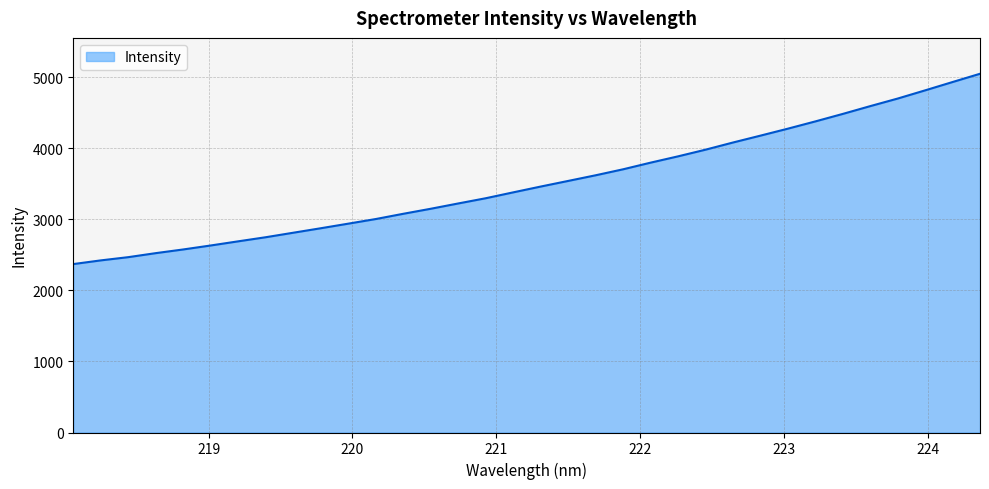

What is the greatest value displayed?

5050.9